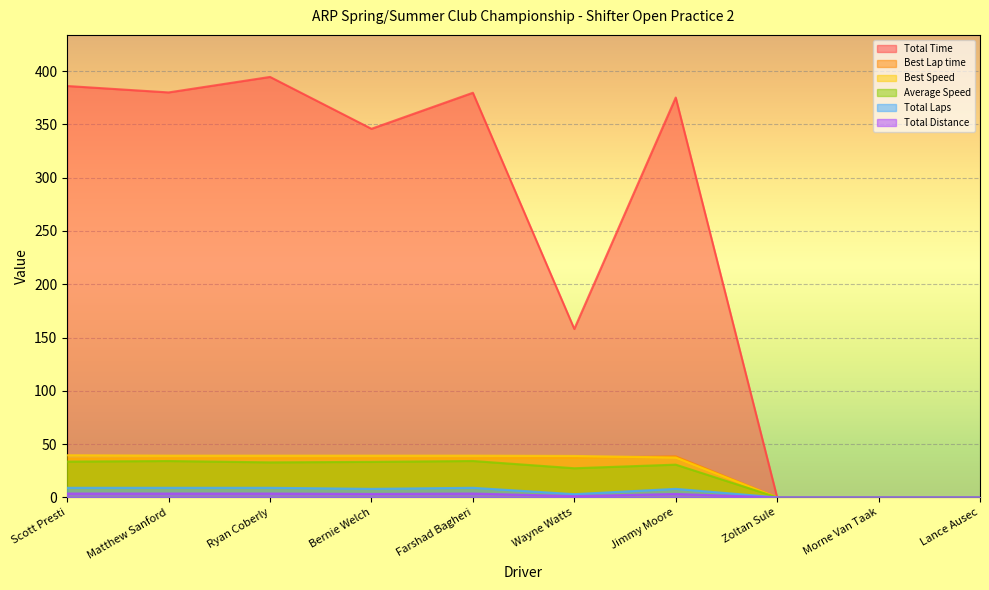

Reading left to right, extract all data points from this chart.

Total Time: 386.0	380.0	394.5	345.9	379.7	158.0	375.2	0.0	0.0	0.0
Best Lap time: 36.4	36.8	36.8	36.8	36.8	37.0	38.5	0.0	0.0	0.0
Best Speed: 39.6	39.2	39.2	39.2	39.2	38.9	37.4	0.0	0.0	0.0
Average Speed: 33.6	34.1	32.9	33.3	34.1	27.3	30.7	0.0	0.0	0.0
Total Laps: 9.0	9.0	9.0	8.0	9.0	3.0	8.0	0.0	0.0	0.0
Total Distance: 3.6	3.6	3.6	3.2	3.6	1.2	3.2	0.0	0.0	0.0